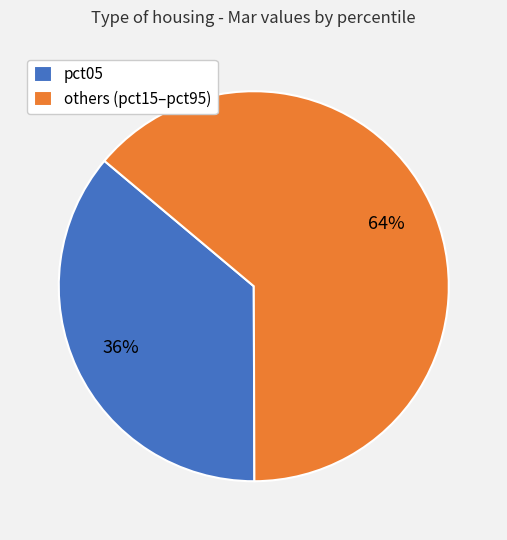

Is the sum of others (pct15–pct95) and pct05 greater than half?

Yes